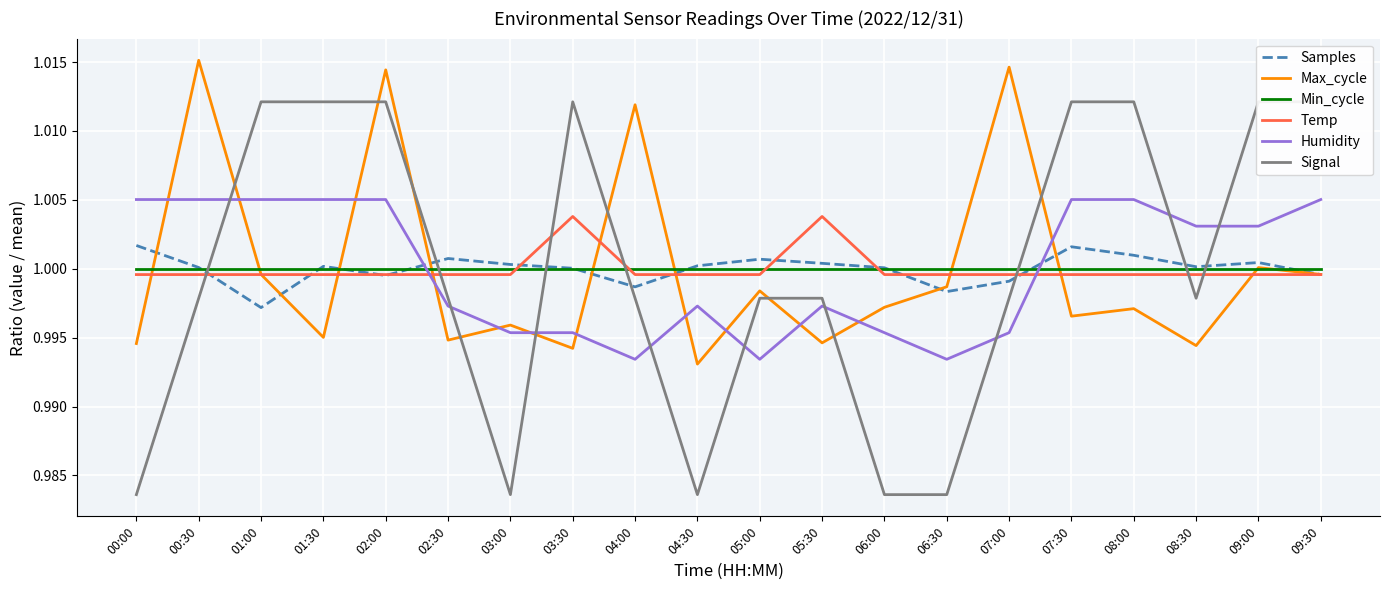

Where do Samples and Min_cycle first cross each other?

00:30 and 01:00